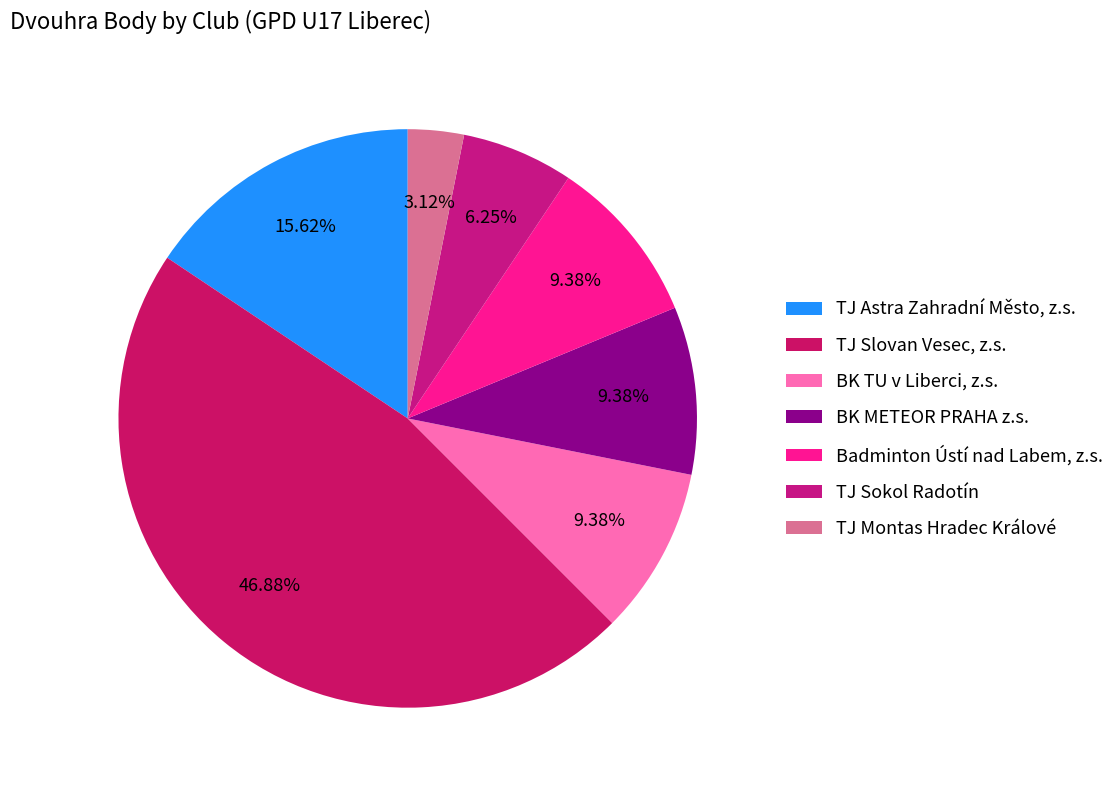

How many slices are in this pie chart?

7